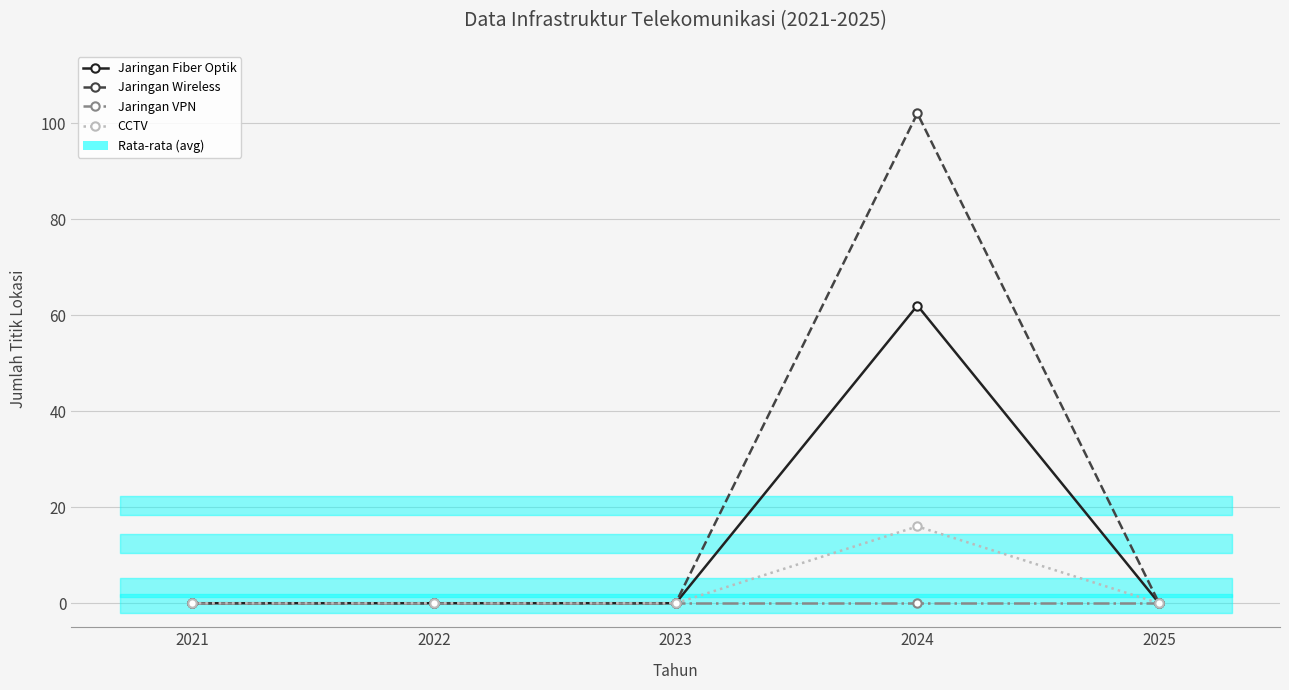

Rank the series at 2021 from highest to lowest value.

Jaringan Fiber Optik, Jaringan Wireless, Jaringan VPN, CCTV